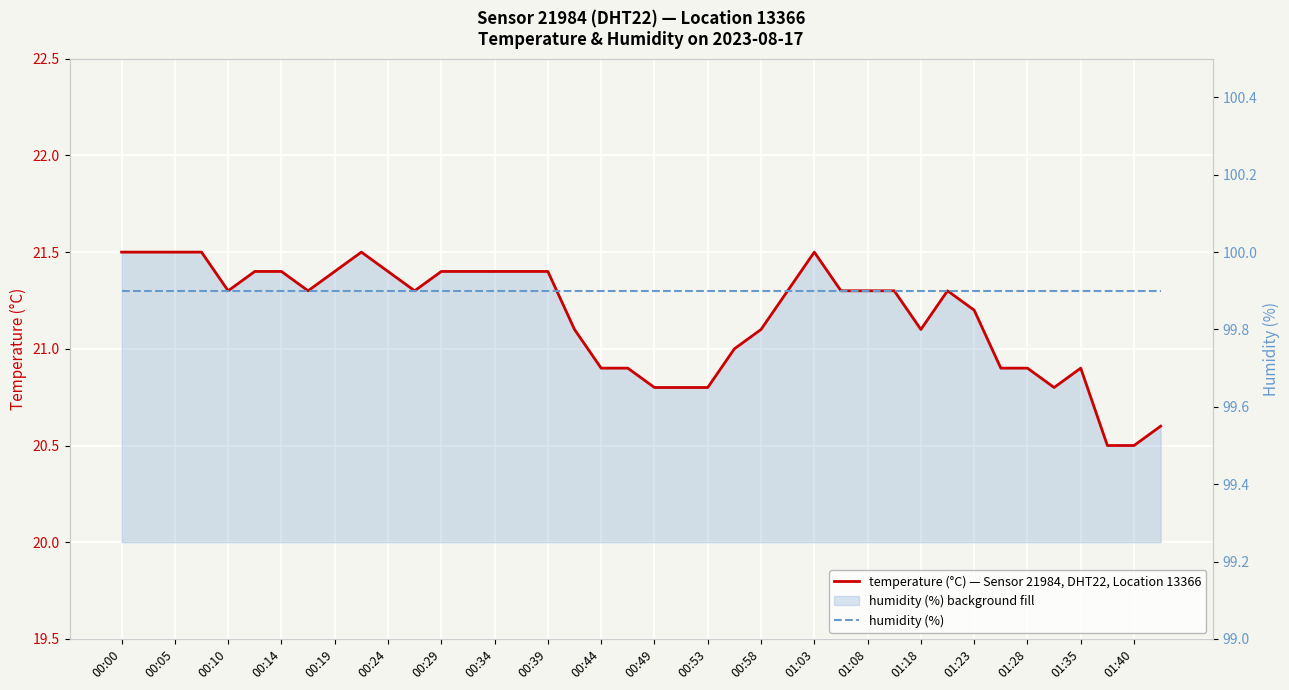

Reading left to right, transcribe all the data shown in this chart.

temperature (°C) — Sensor 21984, DHT22, Location 13366: 21.5	21.5	21.5	21.5	21.3	21.4	21.4	21.3	21.4	21.5	21.4	21.3	21.4	21.4	21.4	21.4	21.4	21.1	20.9	20.9	20.8	20.8	20.8	21.0	21.1	21.3	21.5	21.3	21.3	21.3	21.1	21.3	21.2	20.9	20.9	20.8	20.9	20.5	20.5	20.6
humidity (%): 99.9	99.9	99.9	99.9	99.9	99.9	99.9	99.9	99.9	99.9	99.9	99.9	99.9	99.9	99.9	99.9	99.9	99.9	99.9	99.9	99.9	99.9	99.9	99.9	99.9	99.9	99.9	99.9	99.9	99.9	99.9	99.9	99.9	99.9	99.9	99.9	99.9	99.9	99.9	99.9